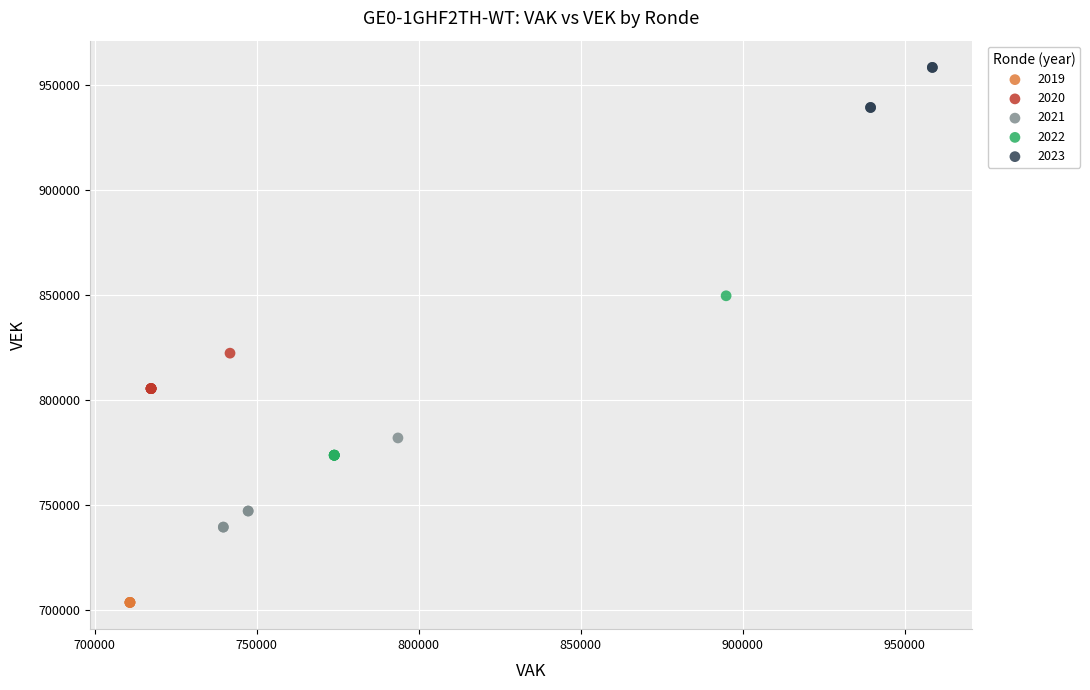

Which series reaches the maximum Y coordinate?

2023